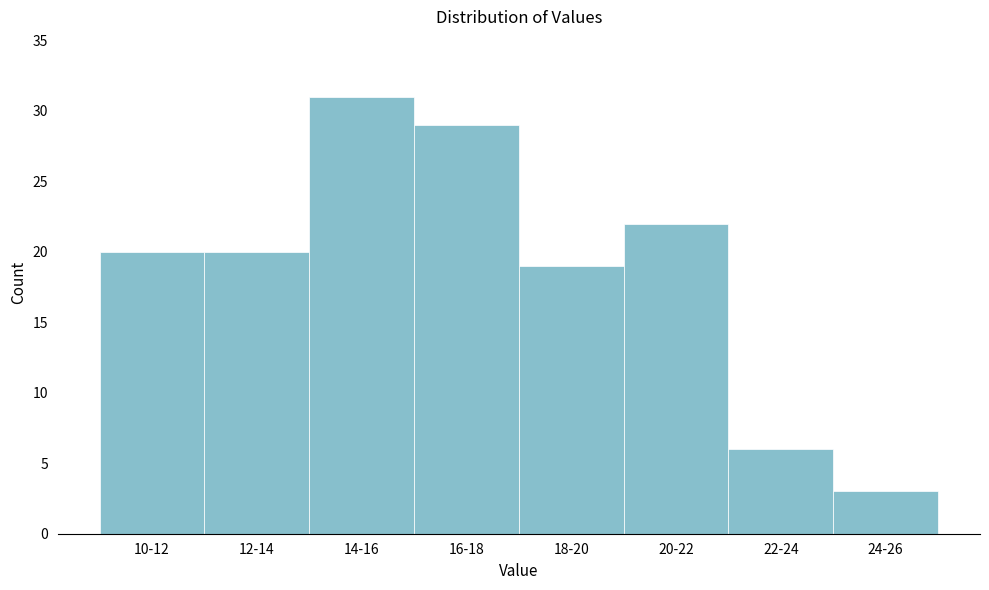

Reading left to right, list all the values displayed in this chart.

20	20	31	29	19	22	6	3